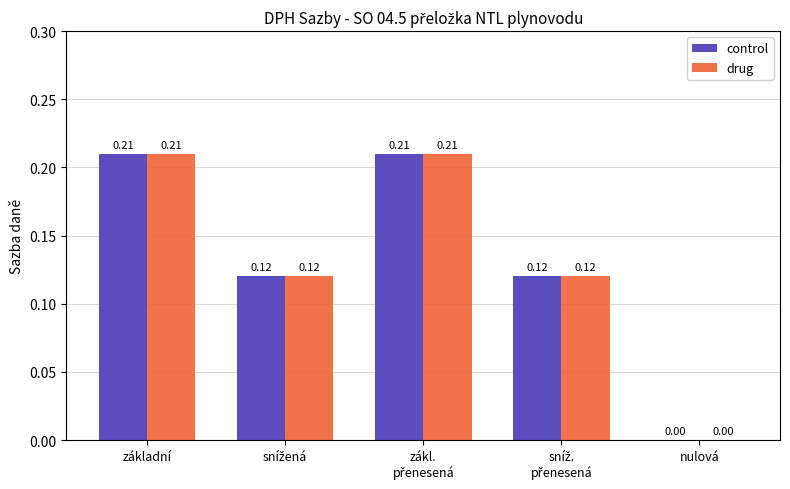

The value of drug at nulová is 0.0. True or false?

True